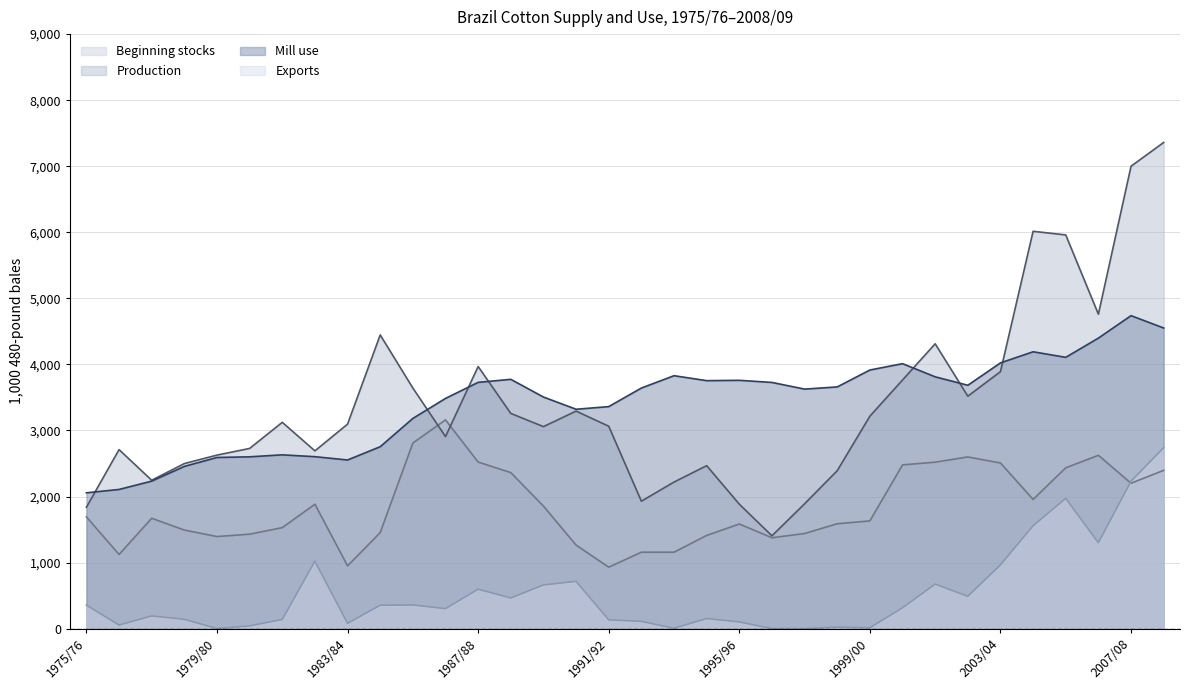

What is the highest value of the Production series?

7360